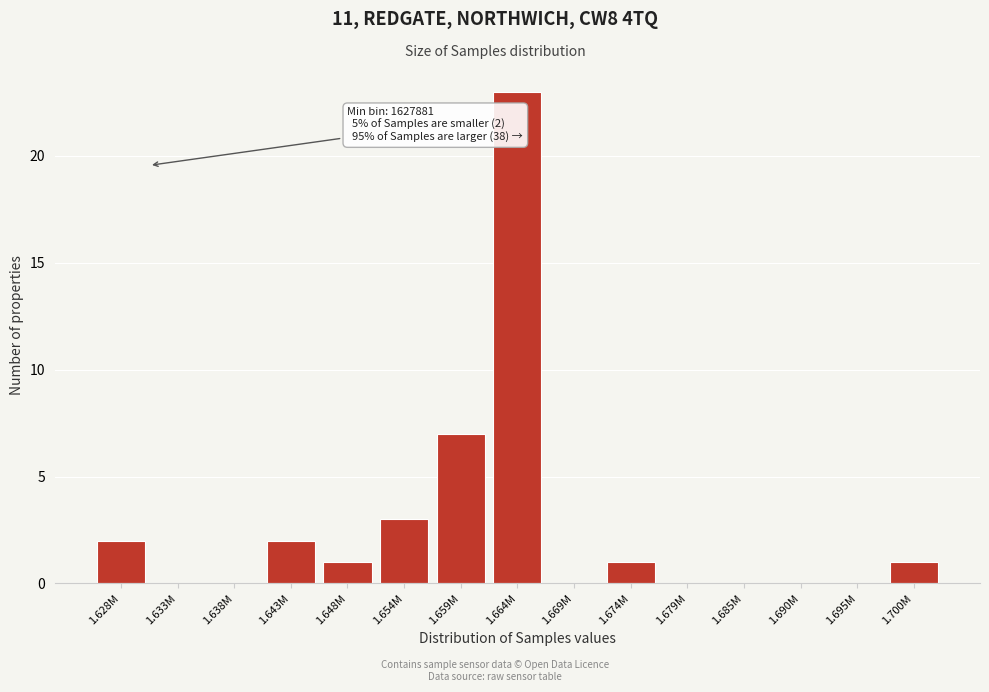

Reading left to right, list all the values displayed in this chart.

1.628M=2	1.633M=0	1.638M=0	1.643M=2	1.648M=1	1.654M=3	1.659M=7	1.664M=23	1.669M=0	1.674M=1	1.679M=0	1.685M=0	1.690M=0	1.695M=0	1.700M=1